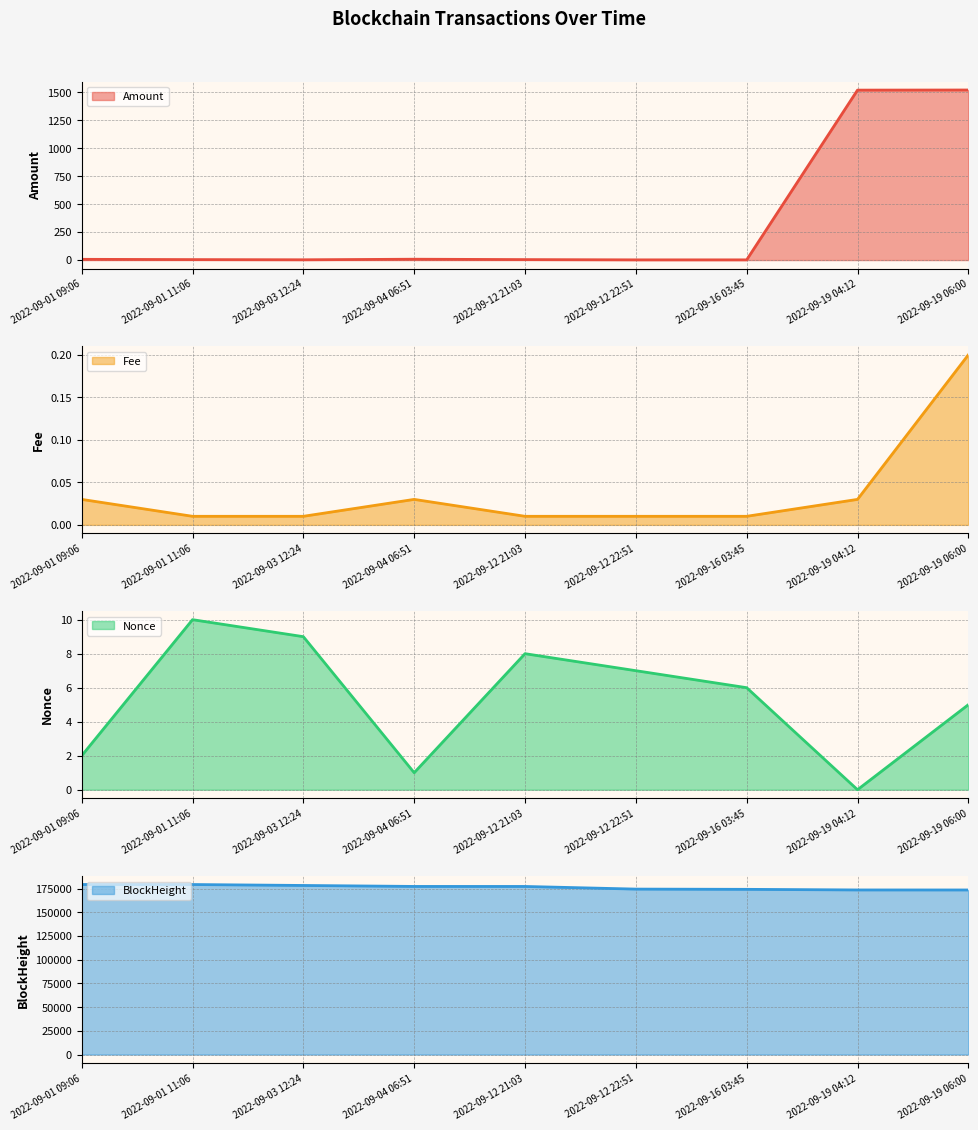

What is the difference between the maximum and minimum values in the Nonce series?

10